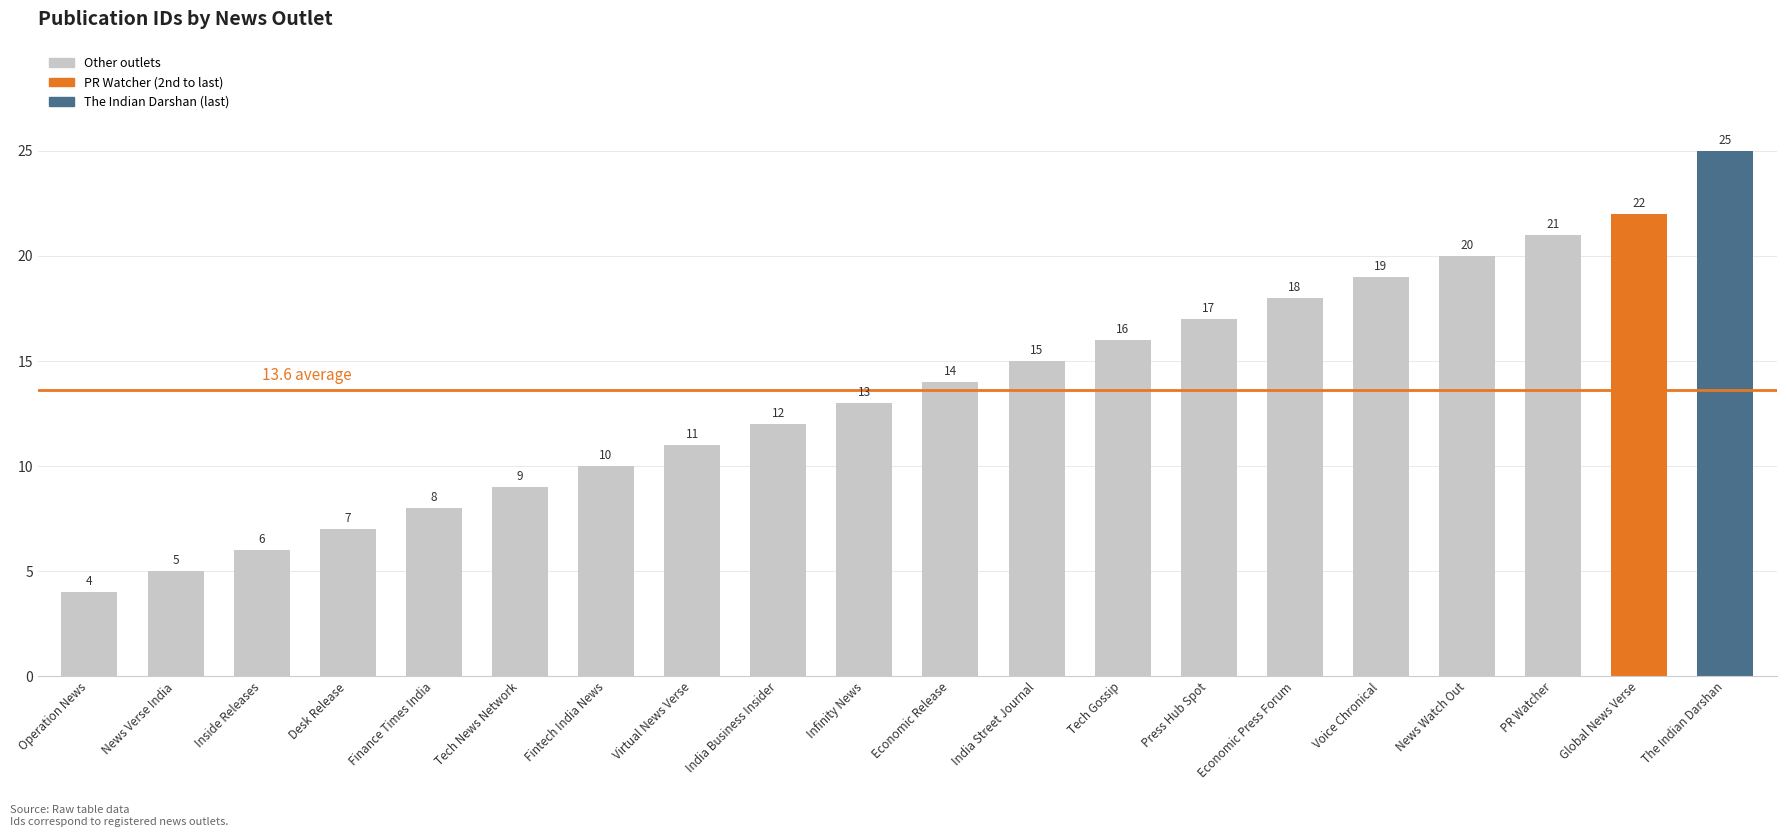

What is the difference between the maximum and minimum values?

21